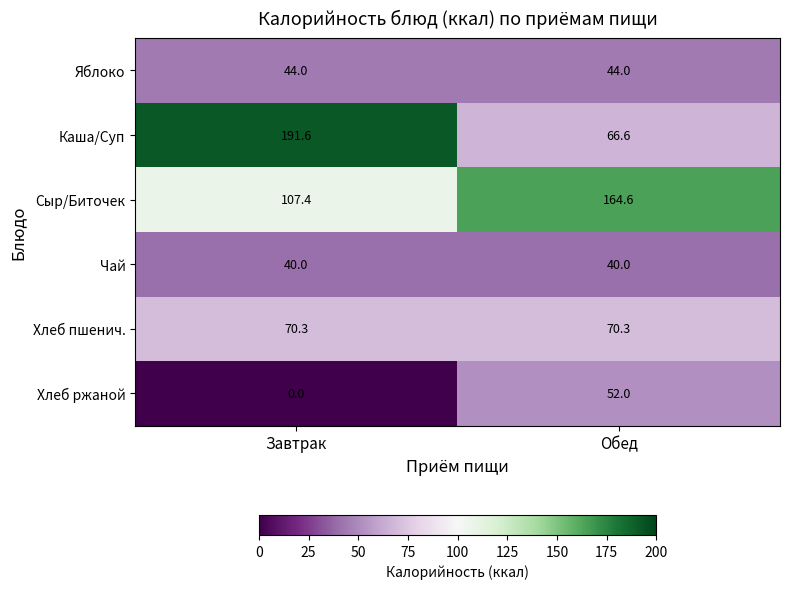

What is the difference between the Хлеб ржаной values at Обед and Завтрак?

52.0